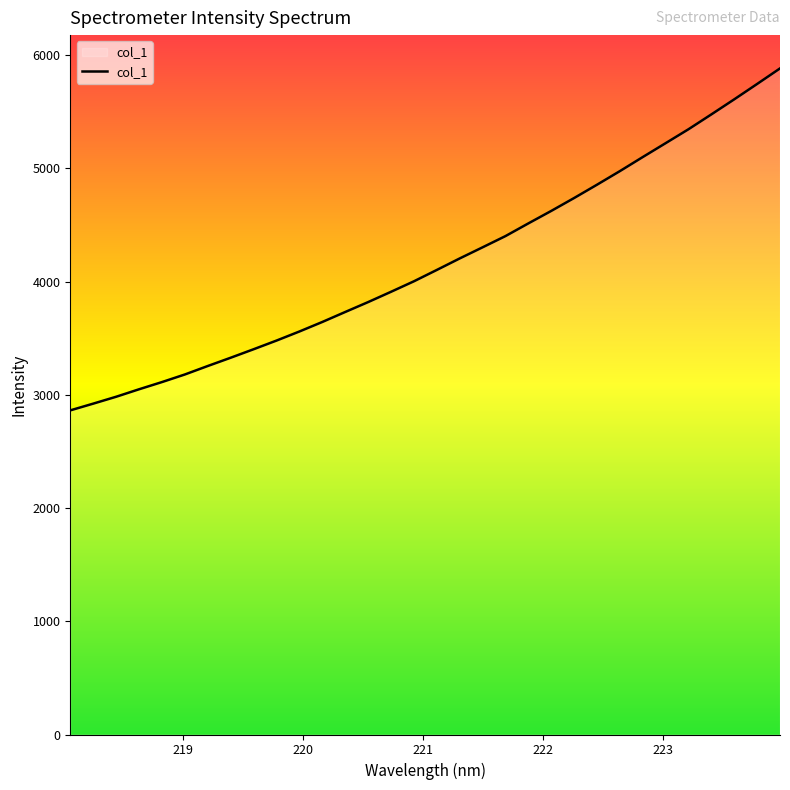

Reading left to right, transcribe all the data shown in this chart.

2863.1	2922.5	2983.3	3049.3	3113.0	3180.2	3255.0	3328.1	3403.0	3479.6	3559.8	3643.9	3732.1	3819.5	3910.5	4003.2	4103.5	4205.0	4303.4	4402.5	4514.7	4624.9	4738.9	4856.4	4976.5	5100.7	5223.4	5346.5	5477.7	5610.6	5746.3	5883.6